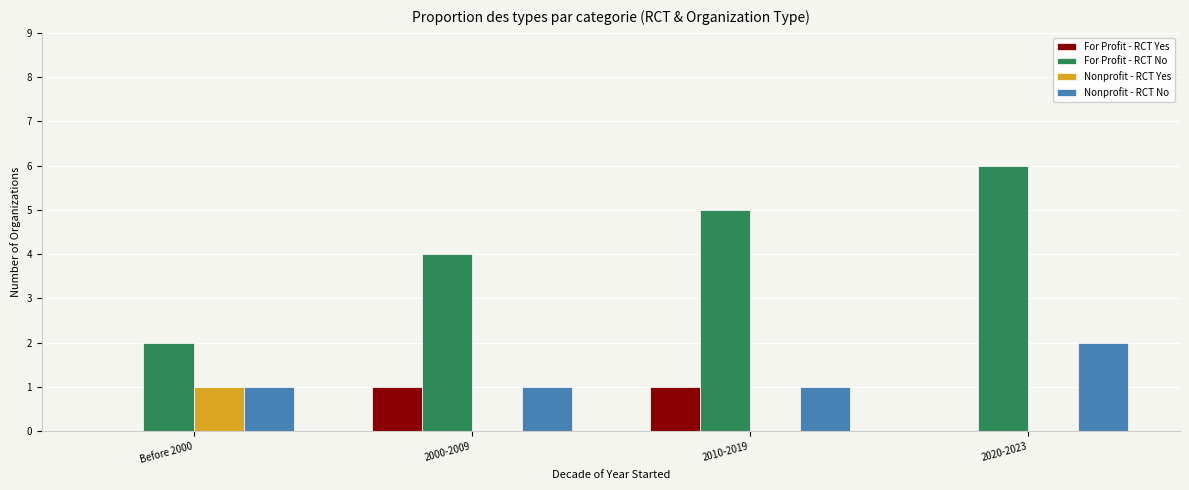

What is the greatest value displayed?

6